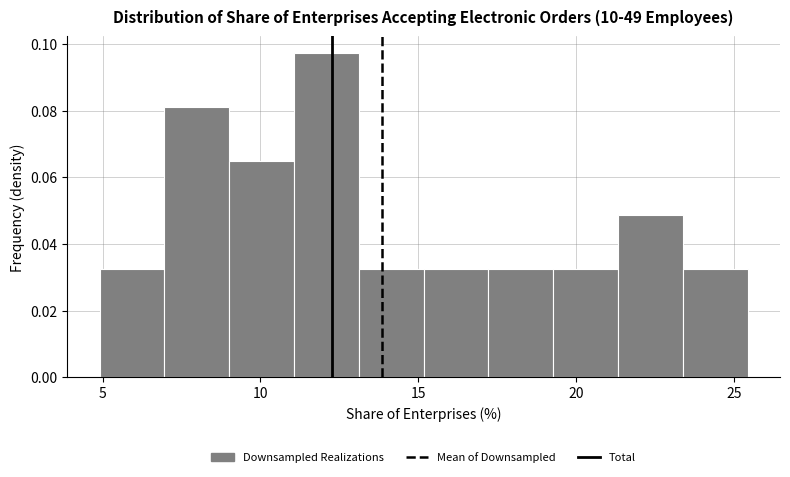

Reading left to right, transcribe this chart: for each bar, give the range it covers on the x-axis and its height. Neither the bar edges nor the heights are printed on the chart, so give them approximately, as read against the axes.

5.0 to 7.0: 0.032
7.0 to 9.0: 0.082
9.0 to 11.0: 0.064
11.0 to 13.0: 0.098
13.0 to 15.0: 0.032
15.0 to 17.0: 0.032
17.0 to 19.5: 0.032
19.5 to 21.5: 0.032
21.5 to 23.5: 0.048
23.5 to 25.5: 0.032